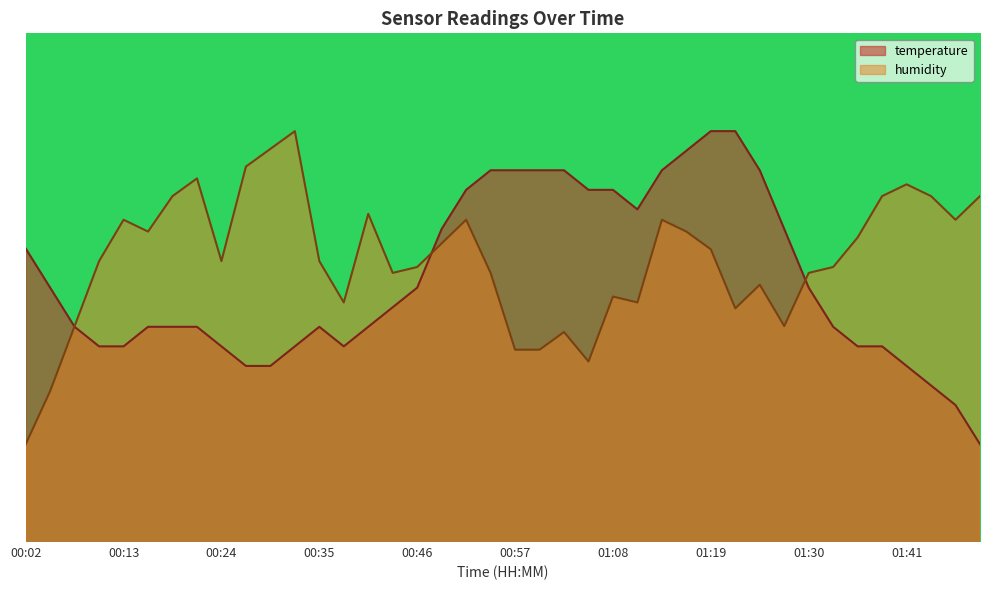

Which series changed the most between 00:05 and 00:27?

humidity